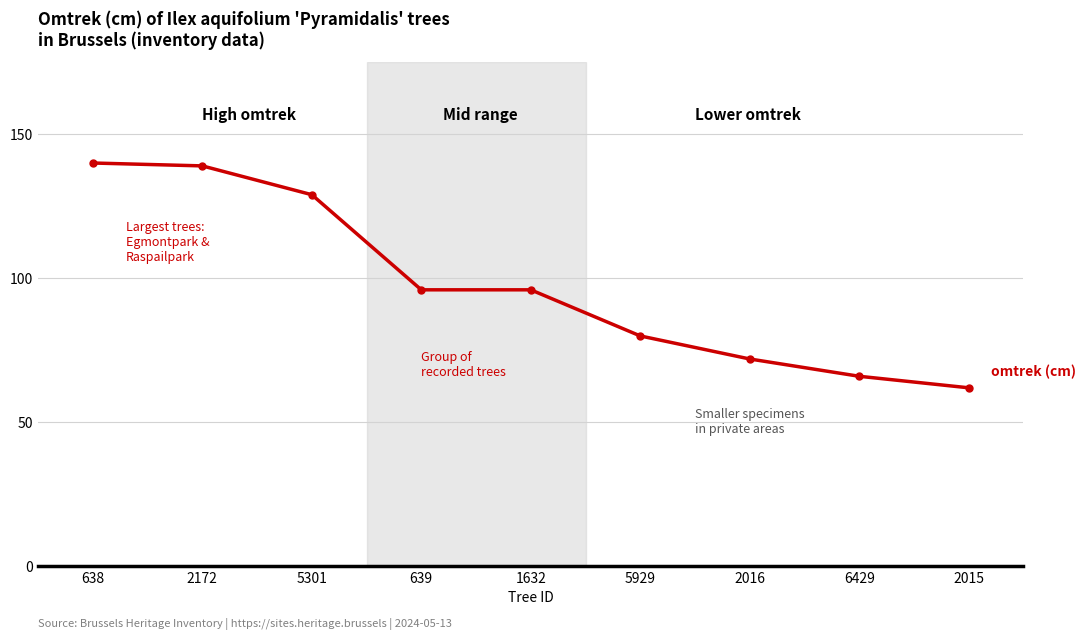

What is the label of the 2nd point from the right?

6429